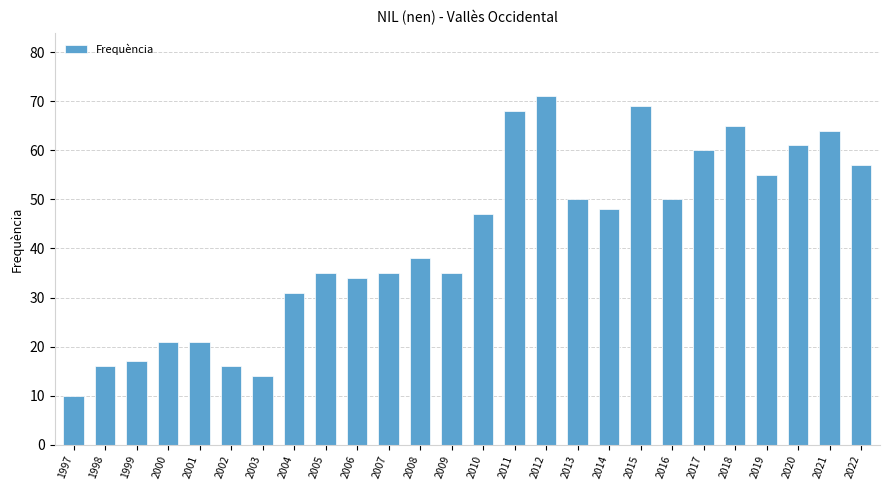

What is the value of the 20th bar from the left?

50